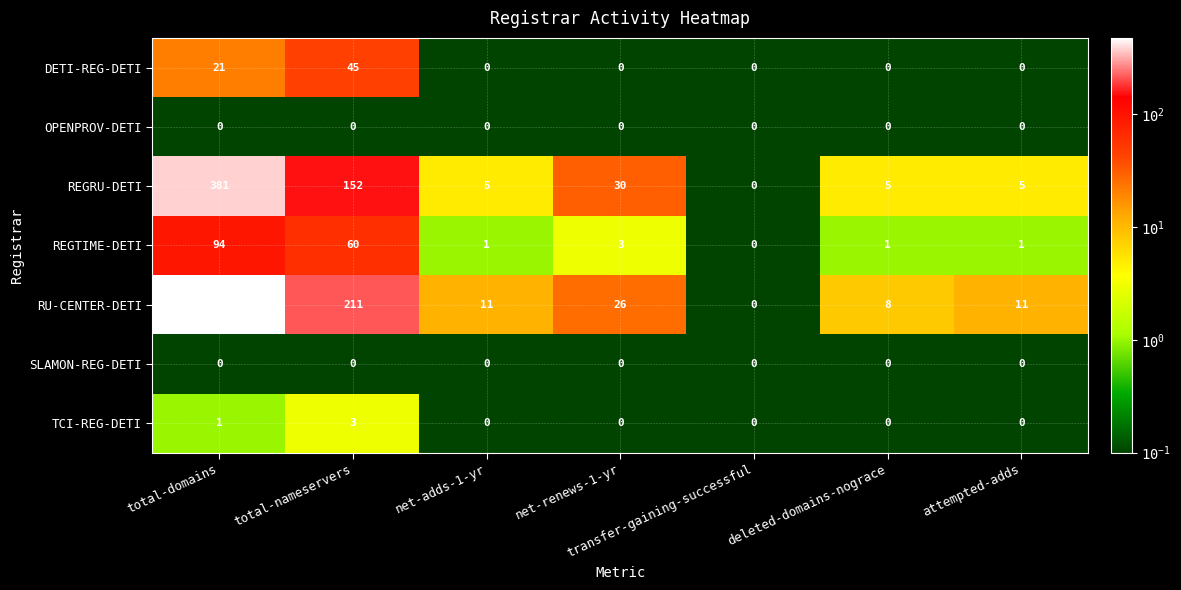

What is the difference between the maximum and second lowest values in the DETI-REG-DETI series?

45